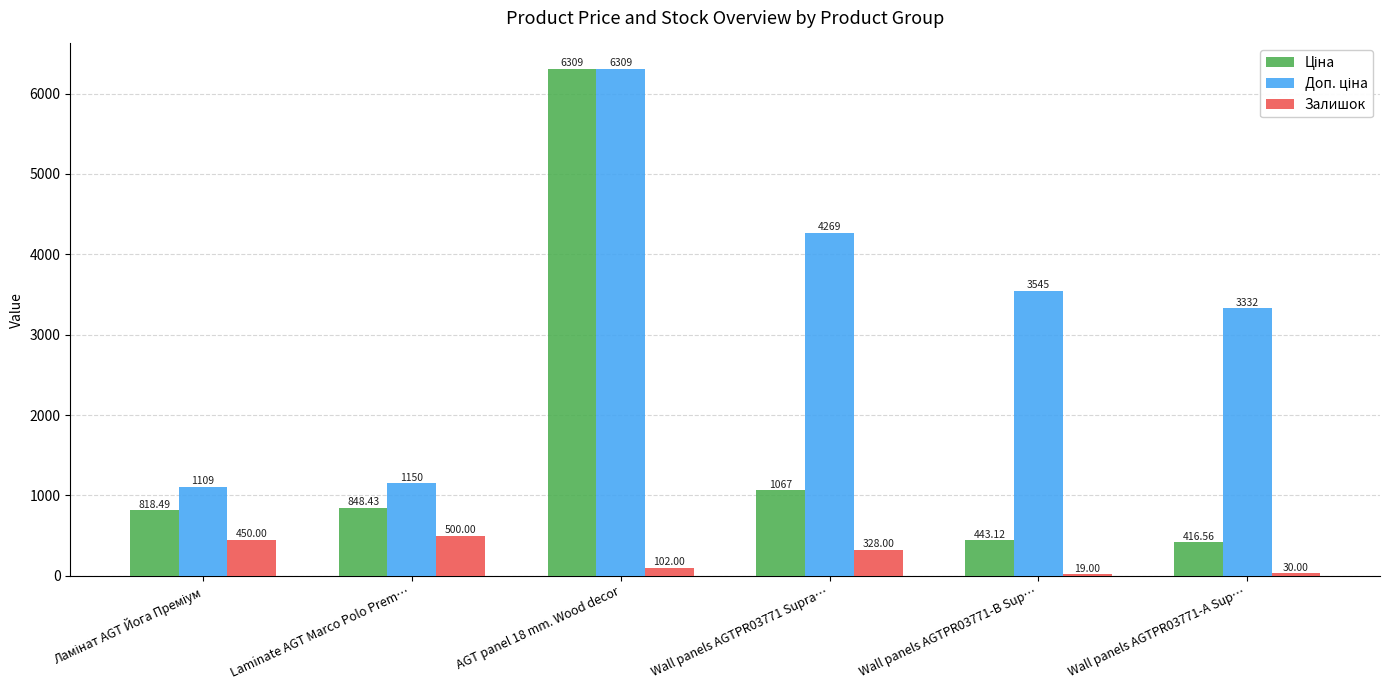

Are the bars horizontal?

No